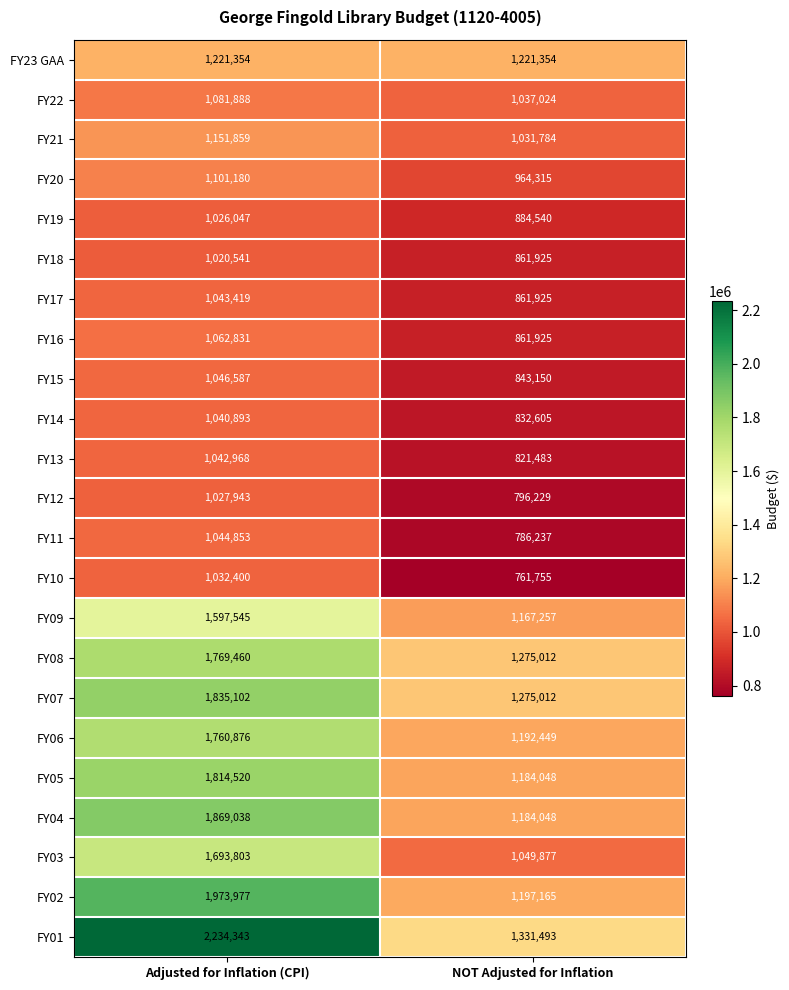

What is the sum of all FY04 values?

3053086